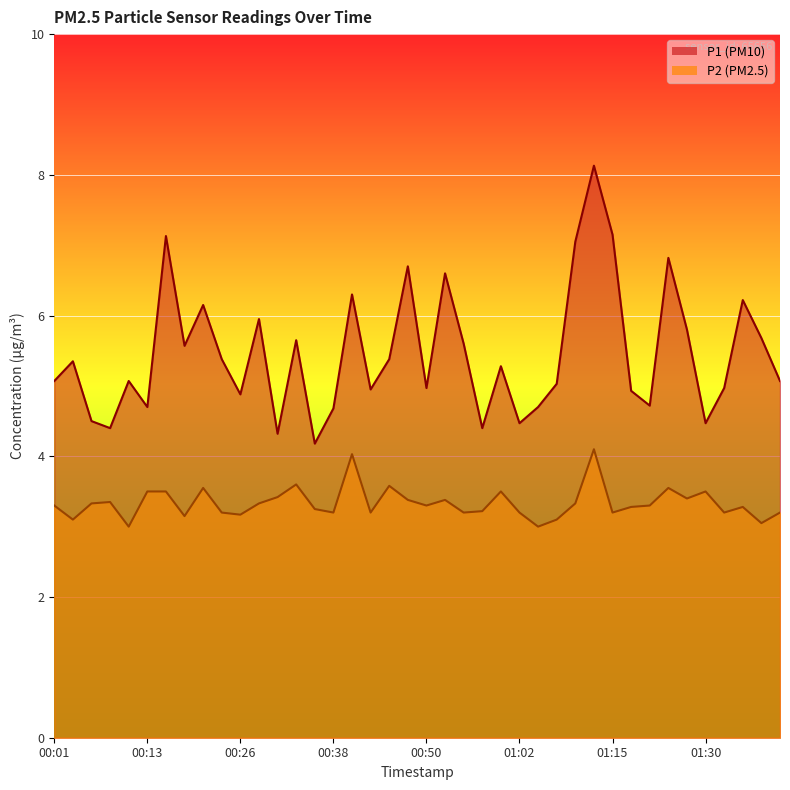

What is the spread (max minus min) of values at 00:57?

1.2